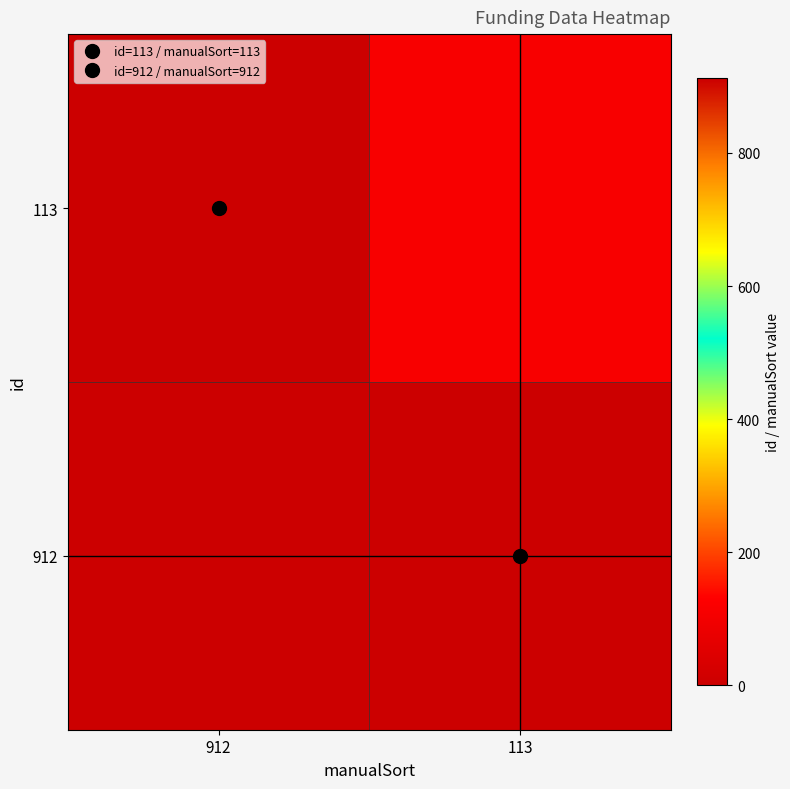

Reading left to right, what are all the values shown in this chart?

912: 912=912	113=0
113: 912=0	113=113